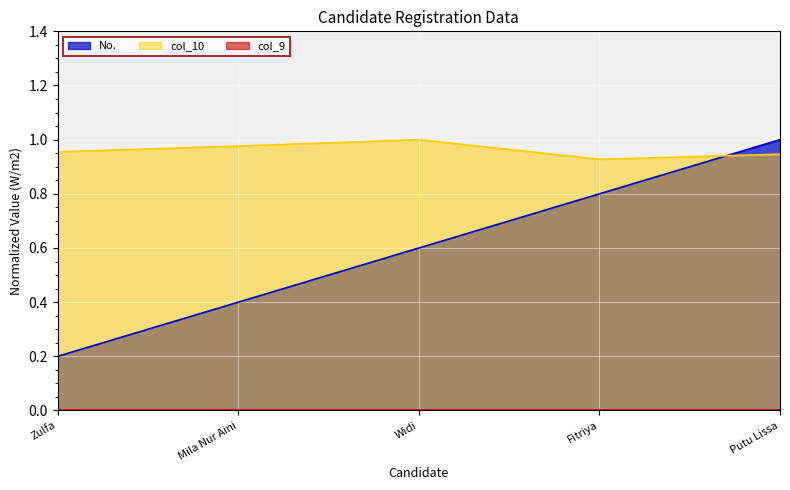

True or false: col_10 and No. intersect in this chart.

True